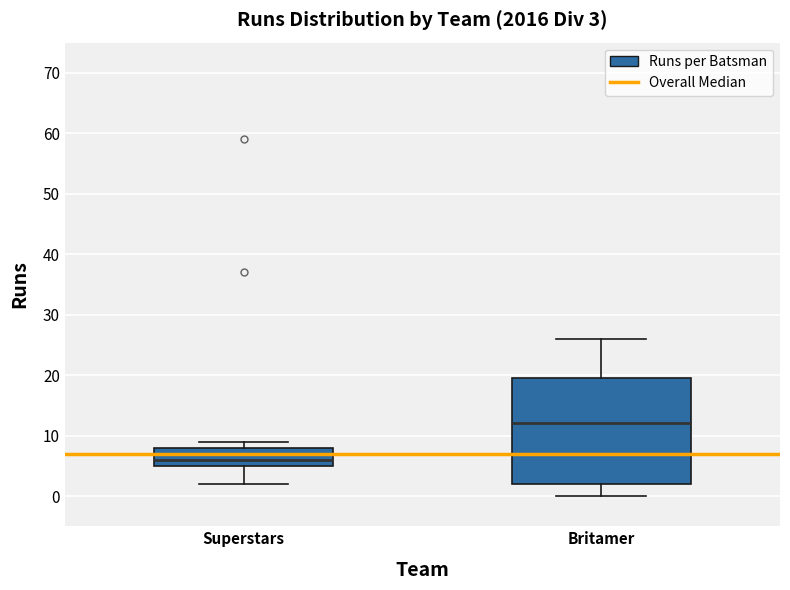

Which box's median line is the lowest?

Superstars